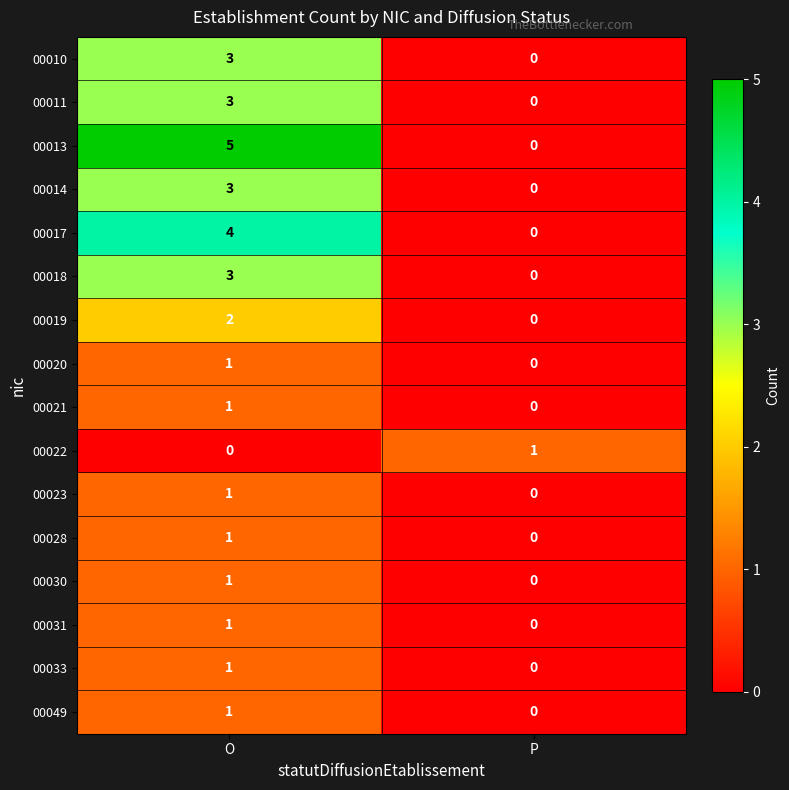

What is the sum of all 00018 values?

3